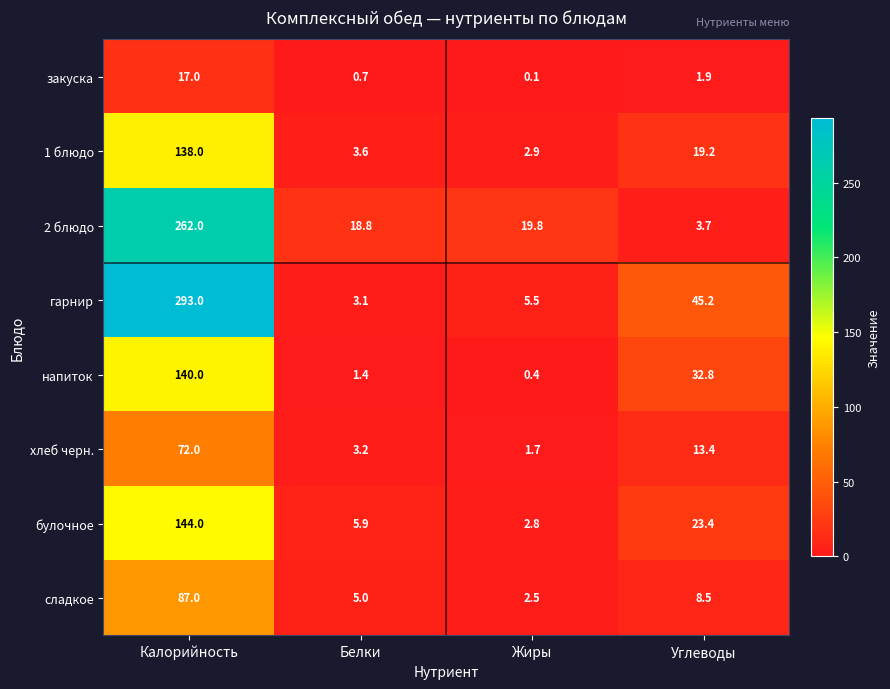

The value of 2 блюдо at Калорийность is 262.0. True or false?

True